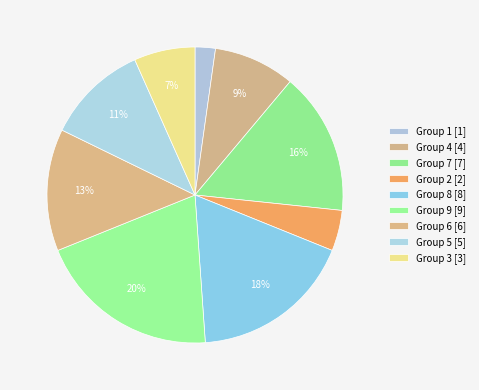

Count the number of slices in the pie.

9